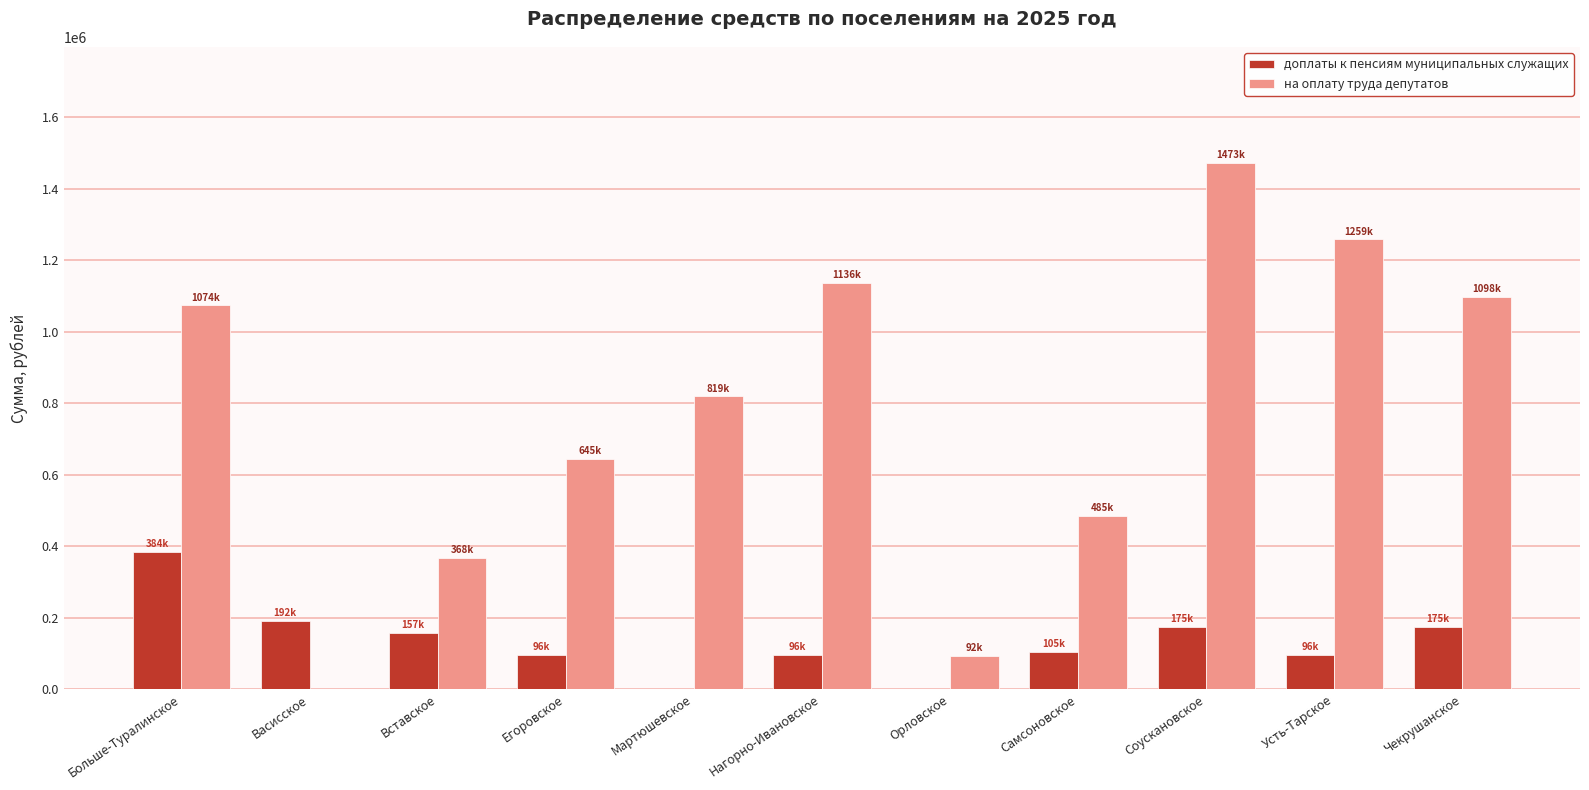

What is the sum of all на оплату труда депутатов values?

8448619.2